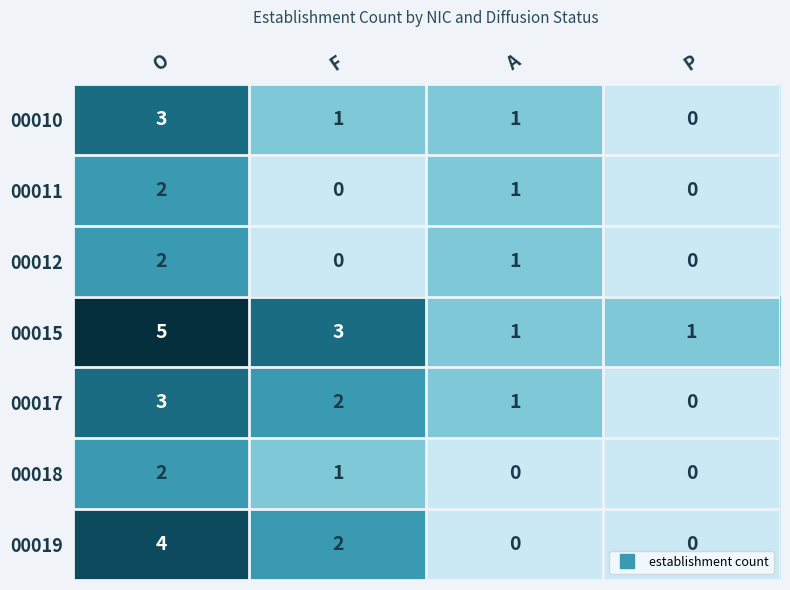

What is the difference between the highest and lowest values at P?

1